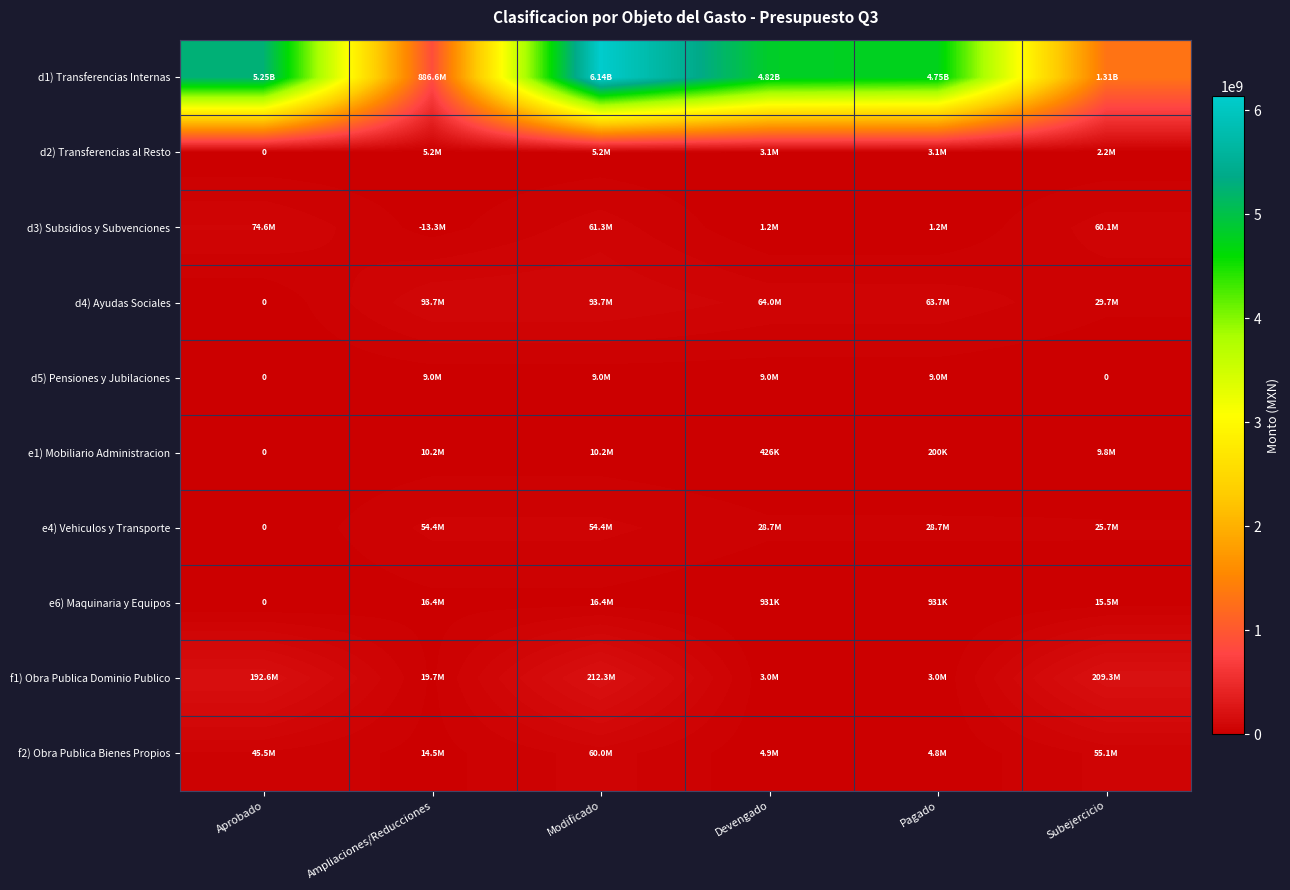

Where does the d1) Transferencias Internas series first go above 4824029549?

Aprobado